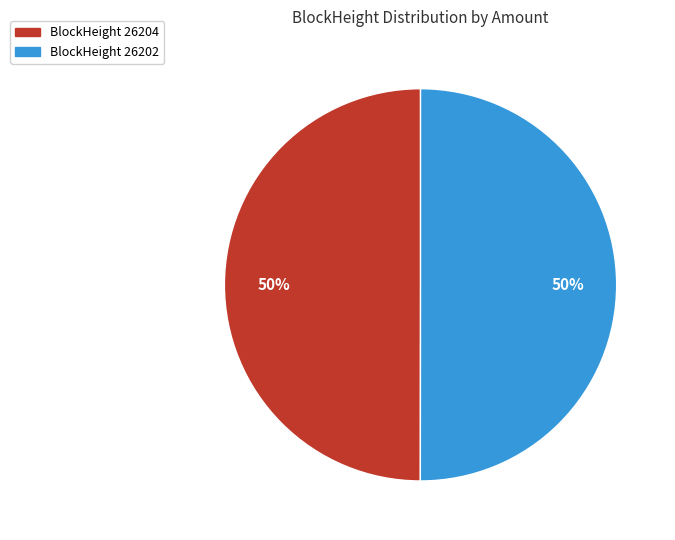

What is the ratio of the value at BlockHeight 26204 to the value at BlockHeight 26202?

1.0